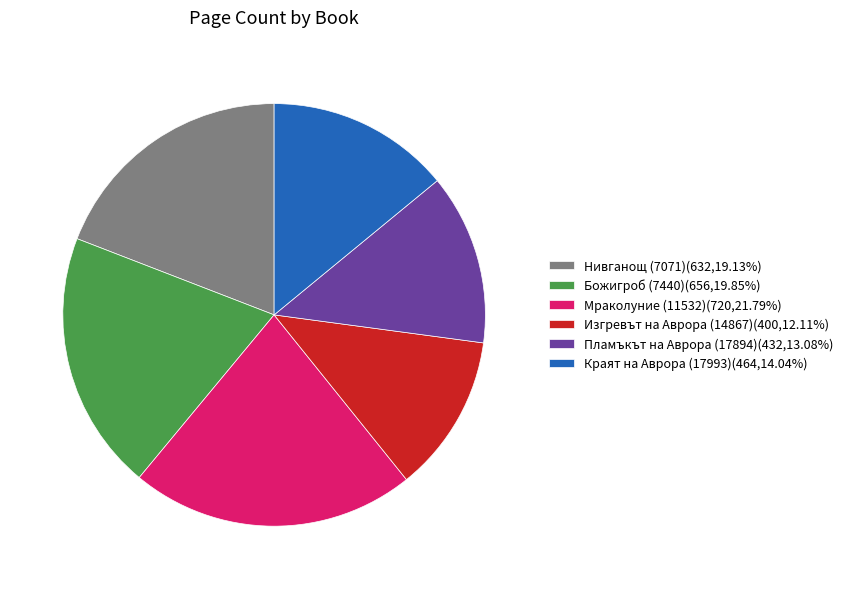

Rank the categories by value from highest to lowest.

Мраколуние (11532), Божигроб (7440), Нивганощ (7071), Краят на Аврора (17993), Пламъкът на Аврора (17894), Изгревът на Аврора (14867)